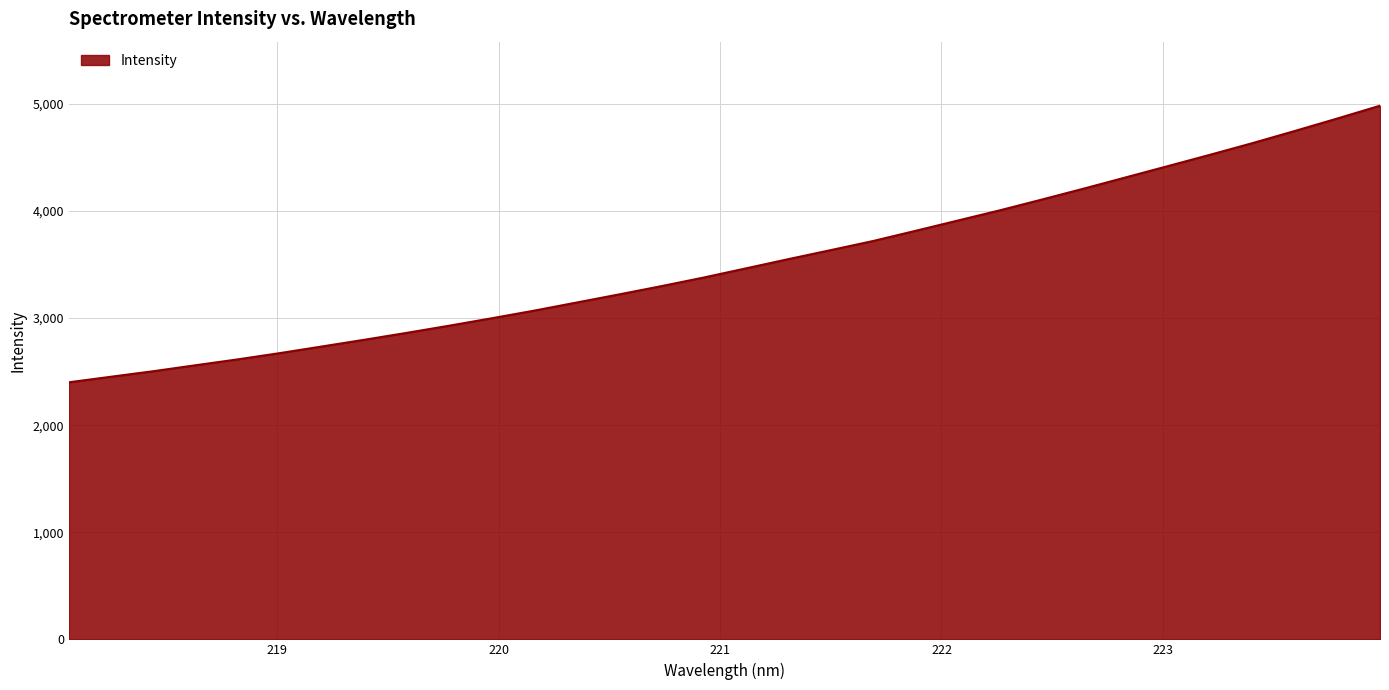

What is the smallest value displayed?

2400.2